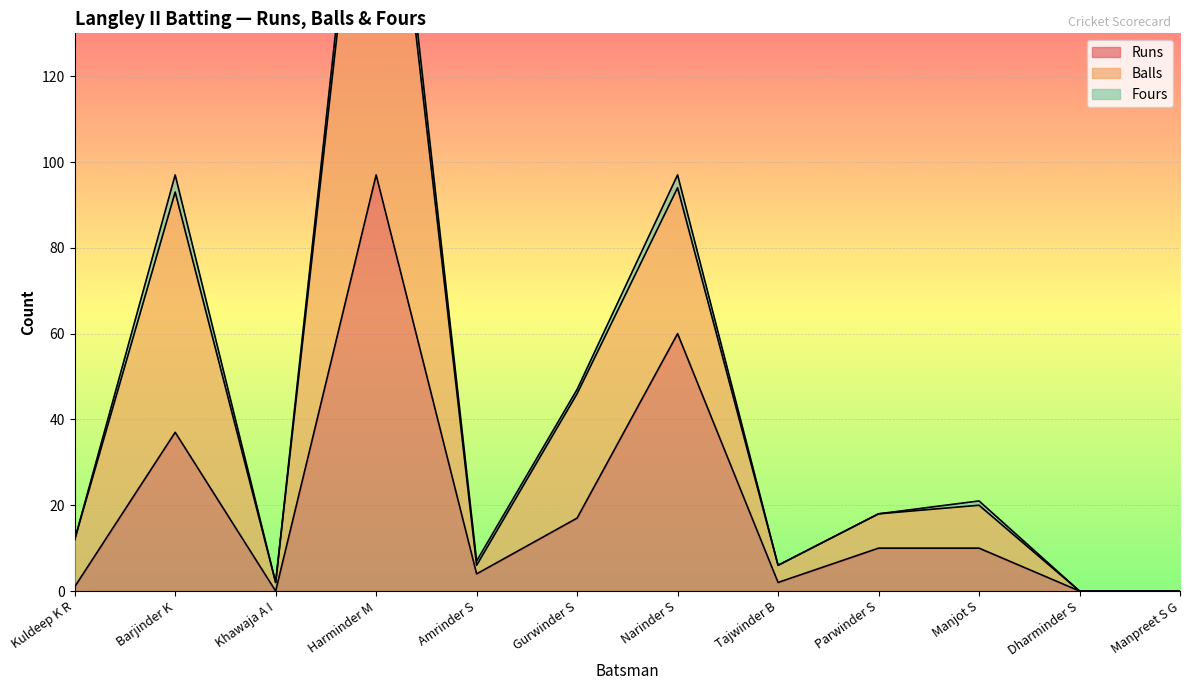

What position from the right is Manpreet S G?

1